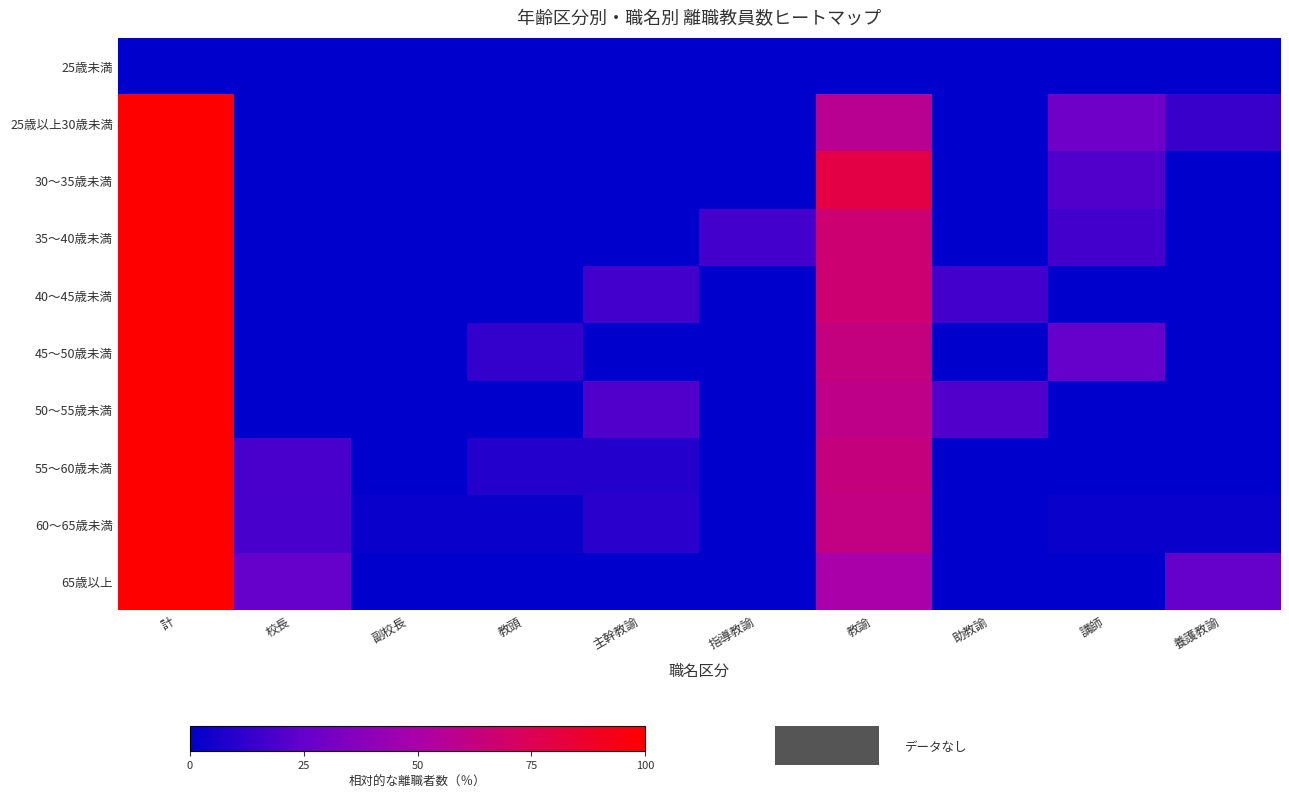

Reading left to right, list all the values displayed in this chart.

25歳未満: 計=0.0	校長=0.0	副校長=0.0	教頭=0.0	主幹教諭=0.0	指導教諭=0.0	教諭=0.0	助教諭=0.0	講師=0.0	養護教諭=0.0
25歳以上30歳未満: 計=100.0	校長=0.0	副校長=0.0	教頭=0.0	主幹教諭=0.0	指導教諭=0.0	教諭=57.1	助教諭=0.0	講師=28.6	養護教諭=14.3
30〜35歳未満: 計=100.0	校長=0.0	副校長=0.0	教頭=0.0	主幹教諭=0.0	指導教諭=0.0	教諭=80.0	助教諭=0.0	講師=20.0	養護教諭=0.0
35〜40歳未満: 計=100.0	校長=0.0	副校長=0.0	教頭=0.0	主幹教諭=0.0	指導教諭=16.7	教諭=66.7	助教諭=0.0	講師=16.7	養護教諭=0.0
40〜45歳未満: 計=100.0	校長=0.0	副校長=0.0	教頭=0.0	主幹教諭=16.7	指導教諭=0.0	教諭=66.7	助教諭=16.7	講師=0.0	養護教諭=0.0
45〜50歳未満: 計=100.0	校長=0.0	副校長=0.0	教頭=12.5	主幹教諭=0.0	指導教諭=0.0	教諭=62.5	助教諭=0.0	講師=25.0	養護教諭=0.0
50〜55歳未満: 計=100.0	校長=0.0	副校長=0.0	教頭=0.0	主幹教諭=20.0	指導教諭=0.0	教諭=60.0	助教諭=20.0	講師=0.0	養護教諭=0.0
55〜60歳未満: 計=100.0	校長=18.2	副校長=0.0	教頭=9.1	主幹教諭=9.1	指導教諭=0.0	教諭=63.6	助教諭=0.0	講師=0.0	養護教諭=0.0
60〜65歳未満: 計=100.0	校長=17.9	副校長=2.6	教頭=2.6	主幹教諭=10.3	指導教諭=0.0	教諭=61.5	助教諭=0.0	講師=2.6	養護教諭=2.6
65歳以上: 計=100.0	校長=25.0	副校長=0.0	教頭=0.0	主幹教諭=0.0	指導教諭=0.0	教諭=50.0	助教諭=0.0	講師=0.0	養護教諭=25.0